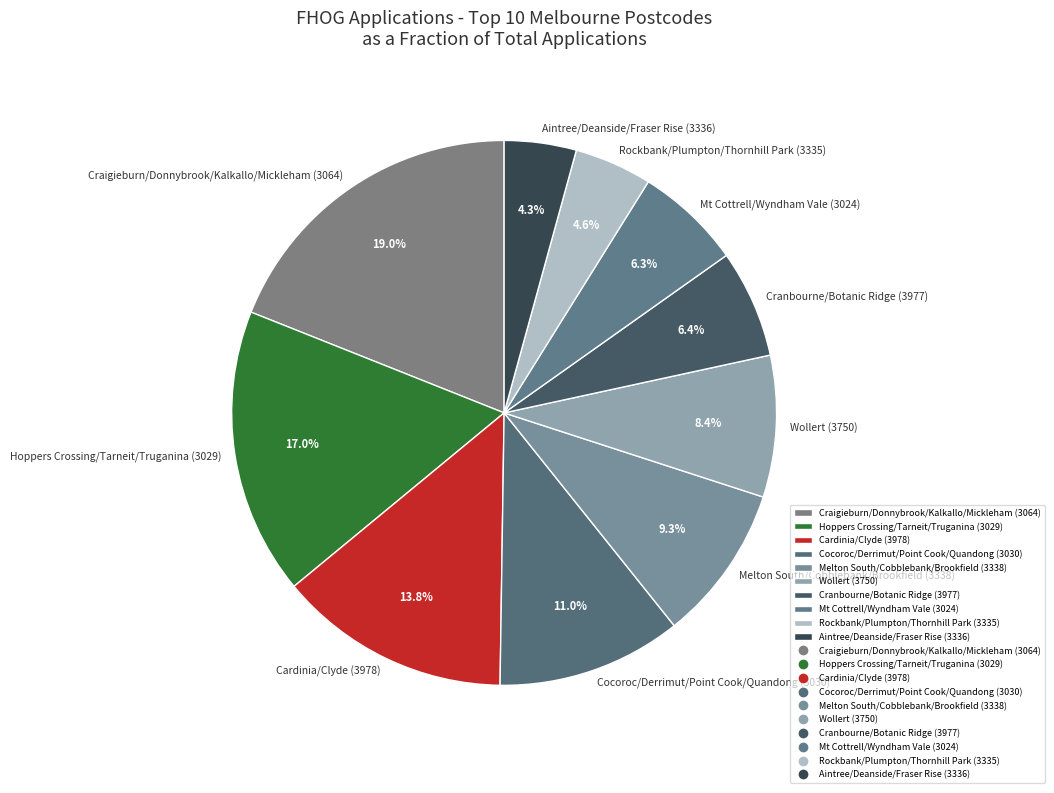

Do Cranbourne/Botanic Ridge (3977) and Melton South/Cobblebank/Brookfield (3338) together represent more than half of the pie?

No